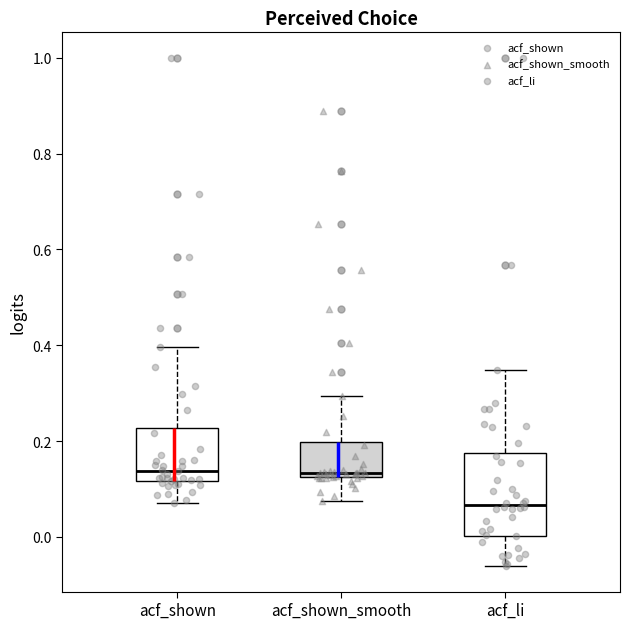

Comparing the boxes themselves (not the whiskers), which one is the tallest?

acf_li